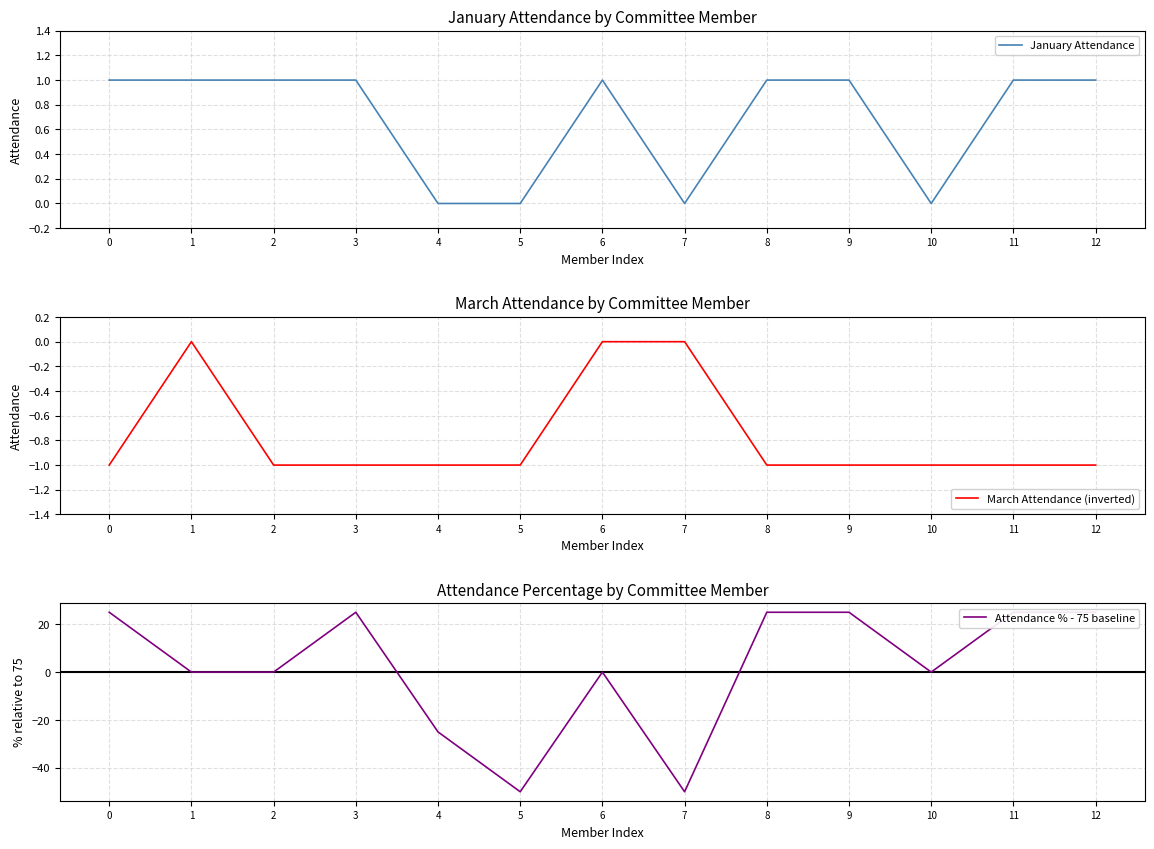

How many interior local valleys does the January Attendance series have?

2